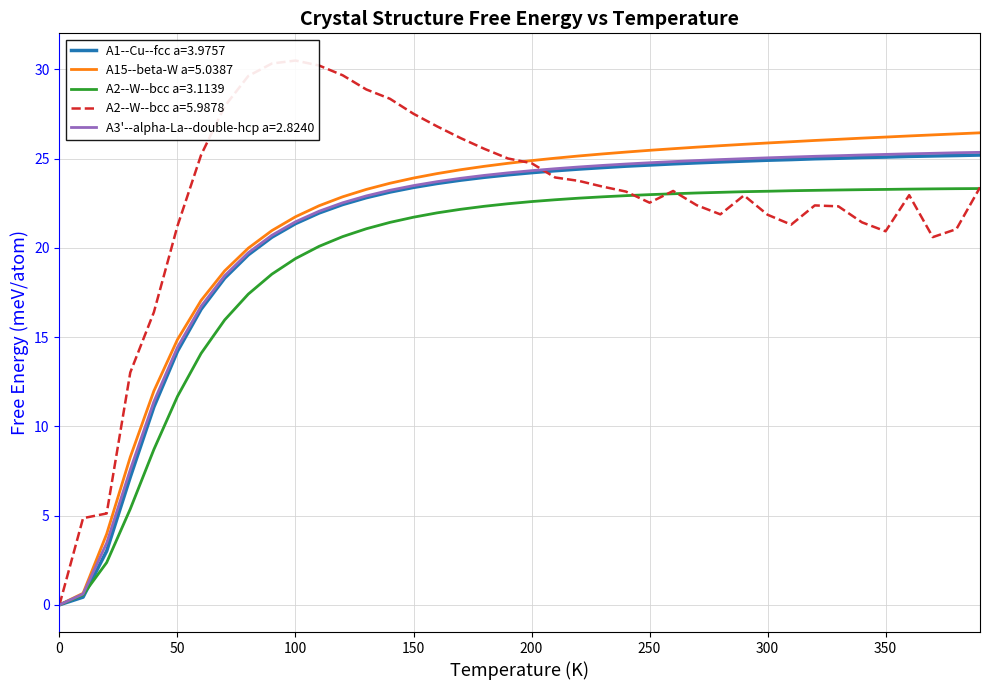

The value of A2--W--bcc a=3.1139 at 300 is 23.2. True or false?

True